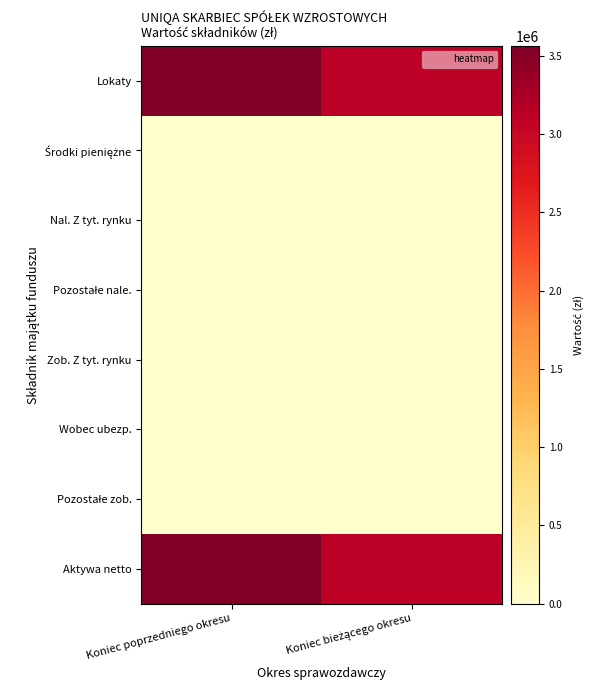

Which has a higher value, Koniec bieżącego okresu or Koniec poprzedniego okresu?

Koniec poprzedniego okresu